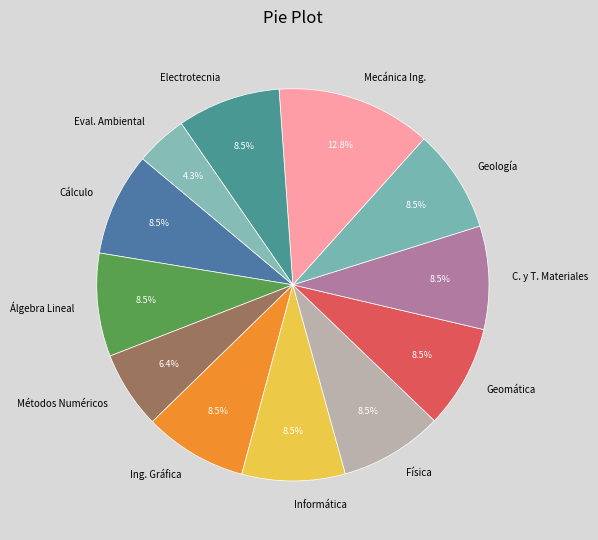

Is Métodos Numéricos the majority of the pie?

No